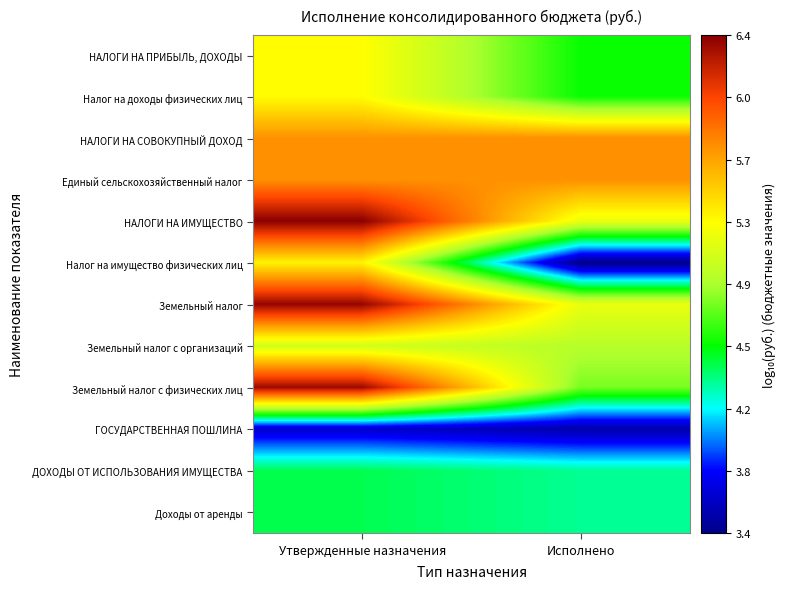

What is the spread (max minus min) of values at Утвержденные назначения?

2.8